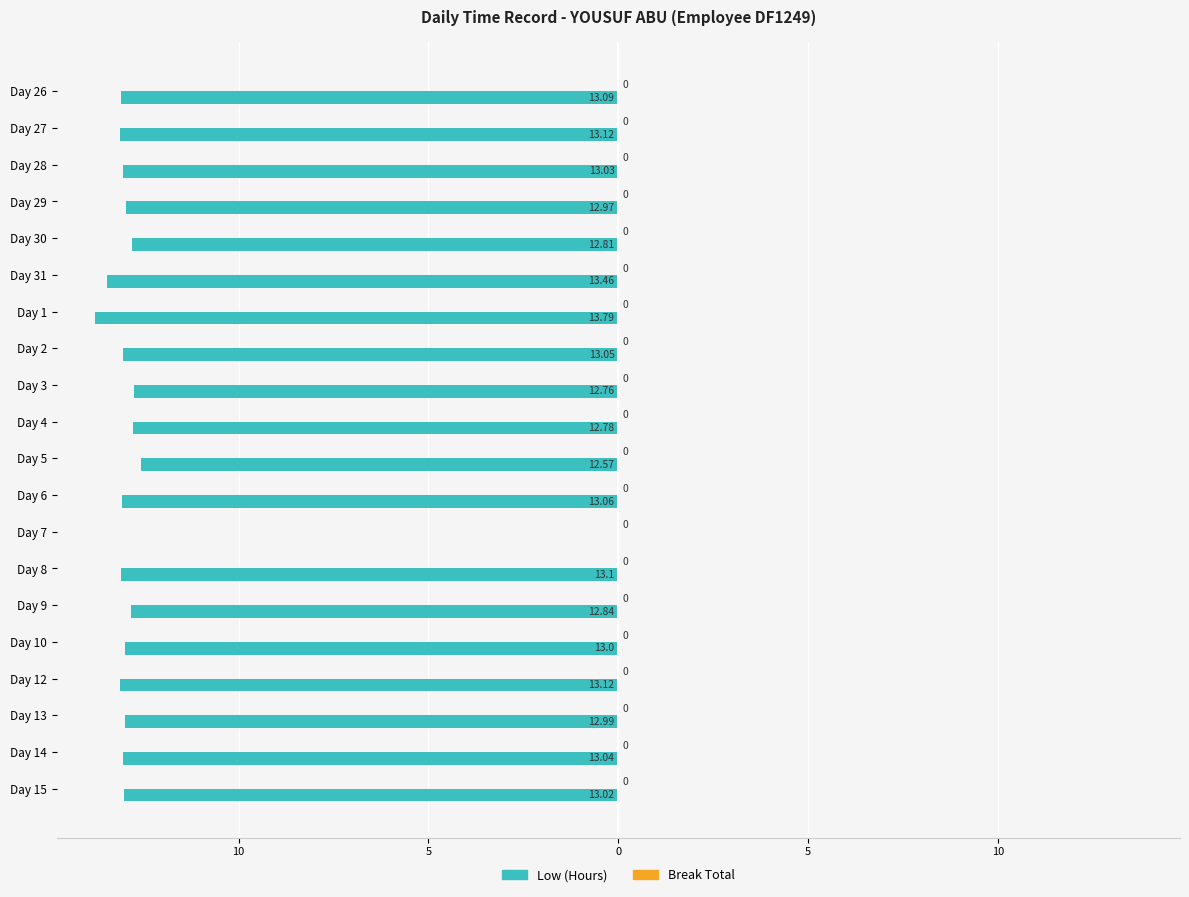

Count the number of categories in the chart.

20